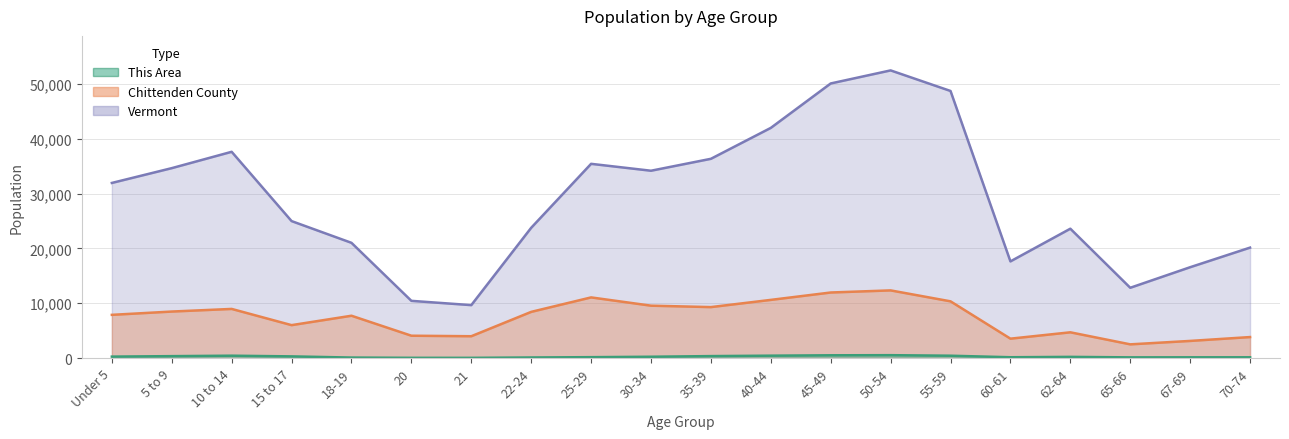

What is the highest value of the Vermont series?

52493